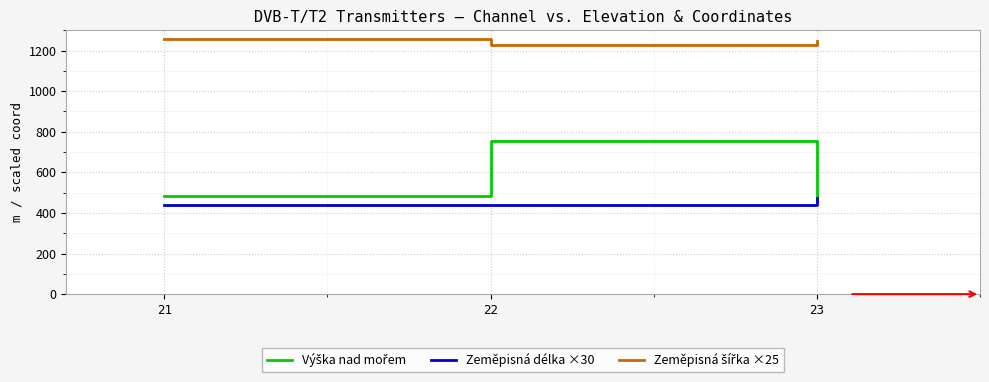

What is the lowest value of the Zeměpisná délka ×30 series?

440.0